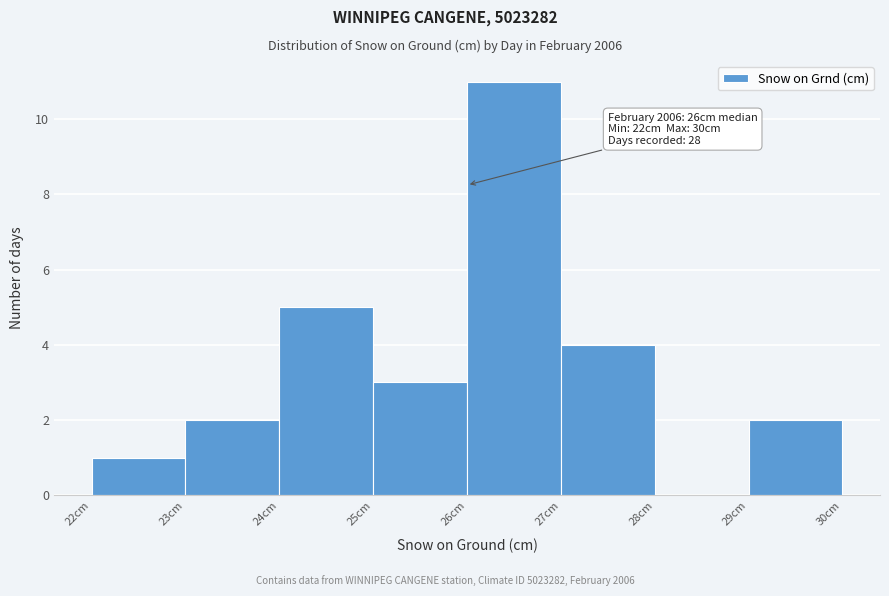

Over which range of the x-axis is the bar tallest?

26 to 27